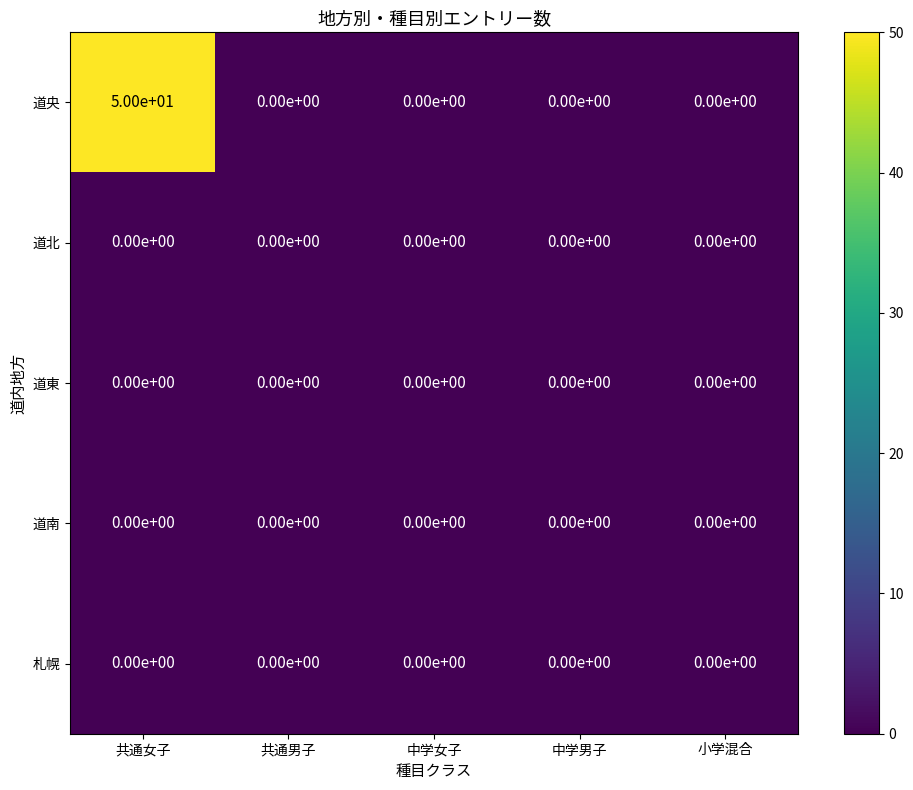

Which series has the largest total across all categories?

道央